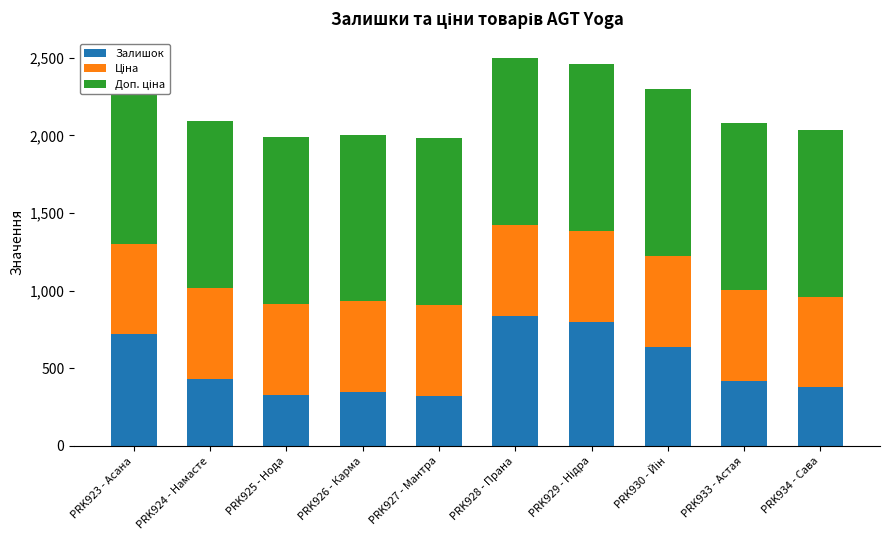

The Ціна series shows 164.1 at PRK930 - Йін. True or false?

False